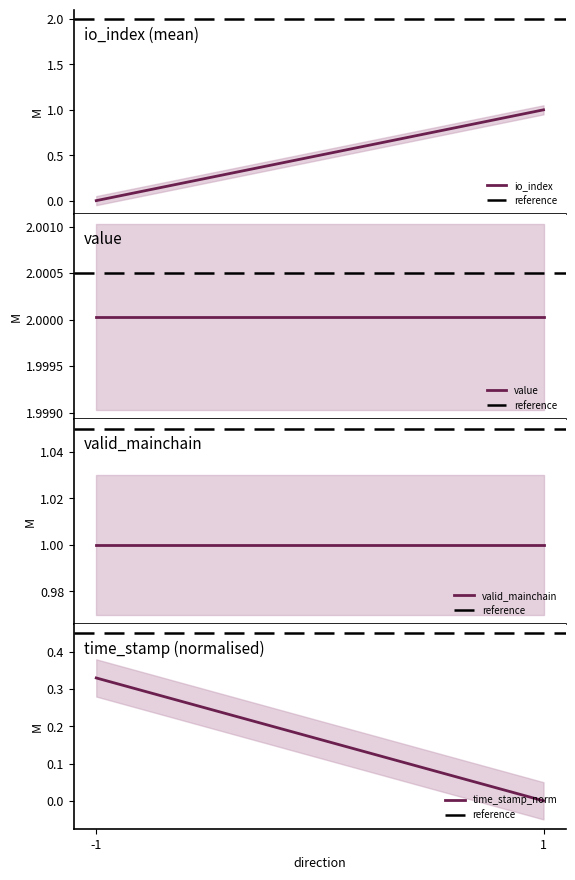

List the labels in order of io_index value, smallest first.

-1, 1